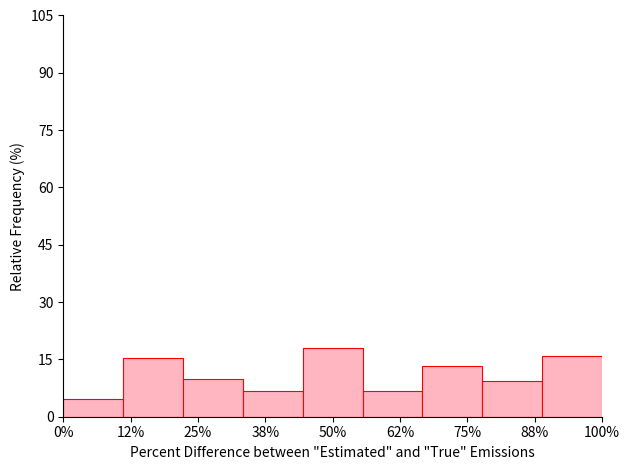

Reading left to right, extract all data points from this chart.

0%=4.7	12%=15.3	25%=10.0	38%=6.7	50%=18.0	62%=6.7	75%=13.3	88%=9.3	100%=16.0